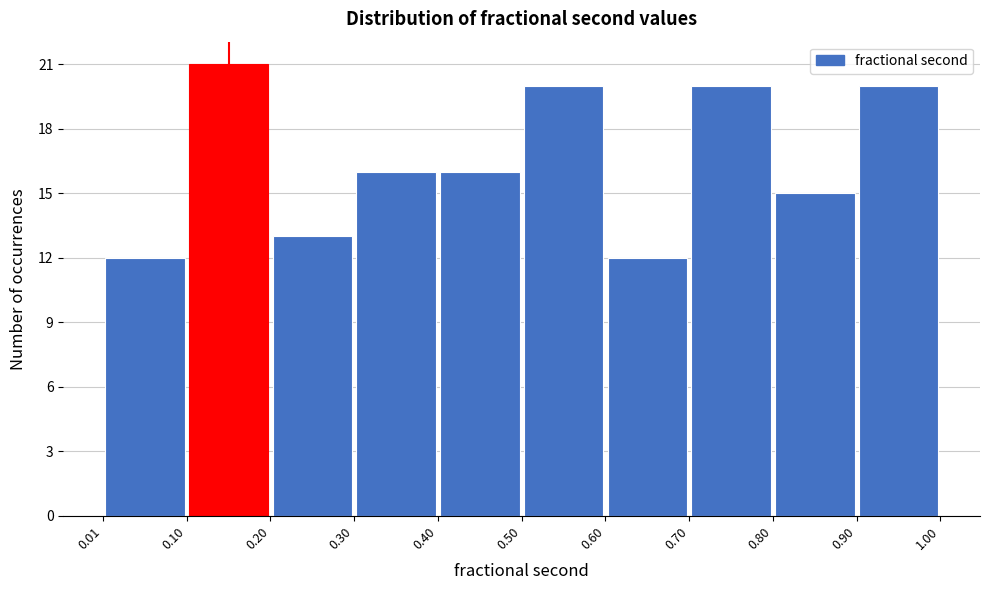

How tall is the bar that spans 0.40 to 0.50 on the x-axis? The values are not printed on the chart, so give them approximately, as read against the axis.

16